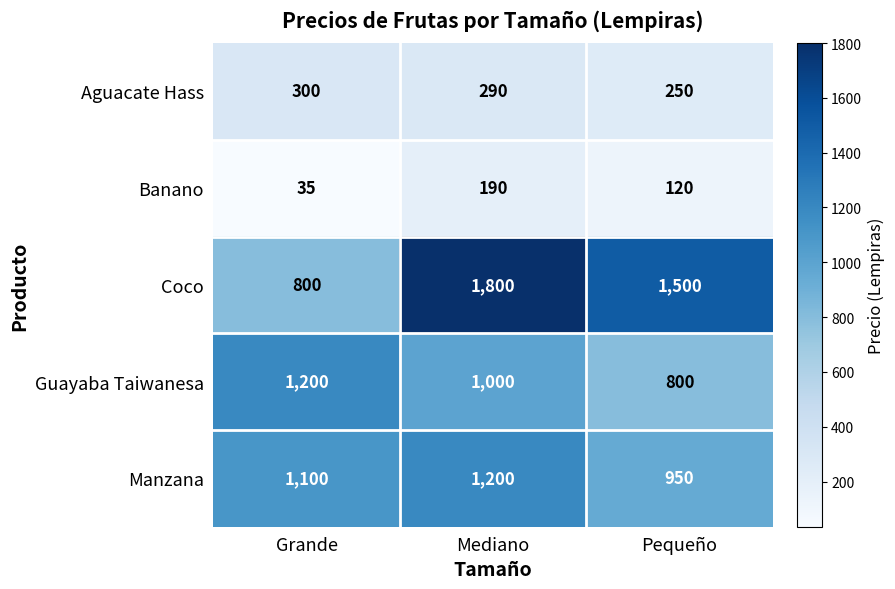

At which category does the chart reach its minimum across all series?

Grande